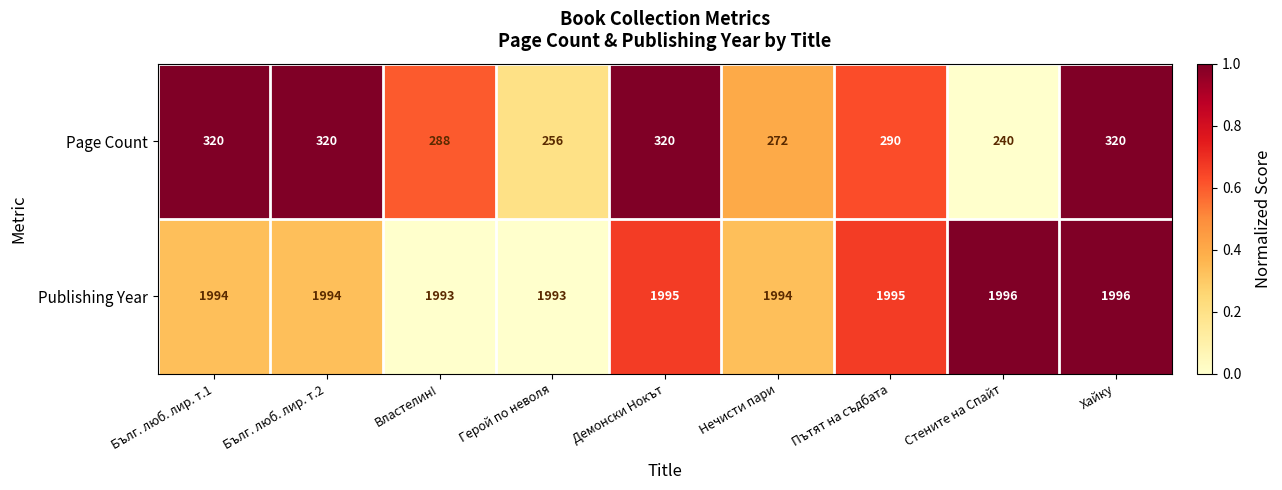

The Publishing Year series shows 1996 at Хайку. True or false?

True